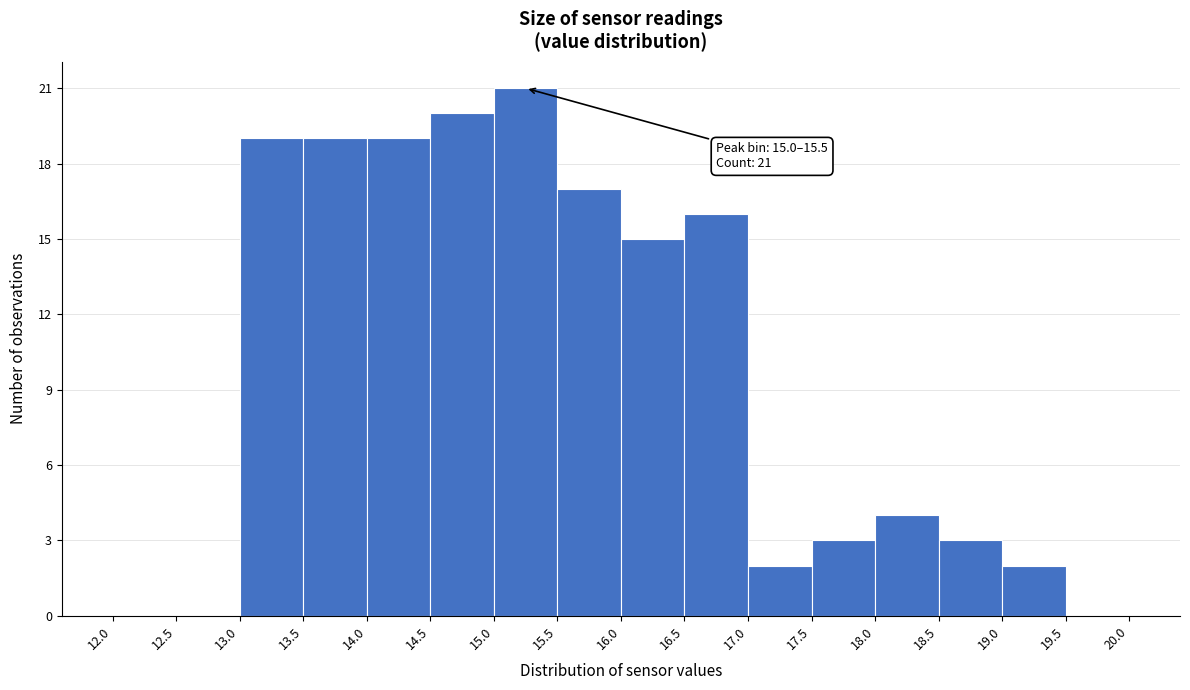

Over which range of the x-axis is the bar tallest?

15.0 to 15.5